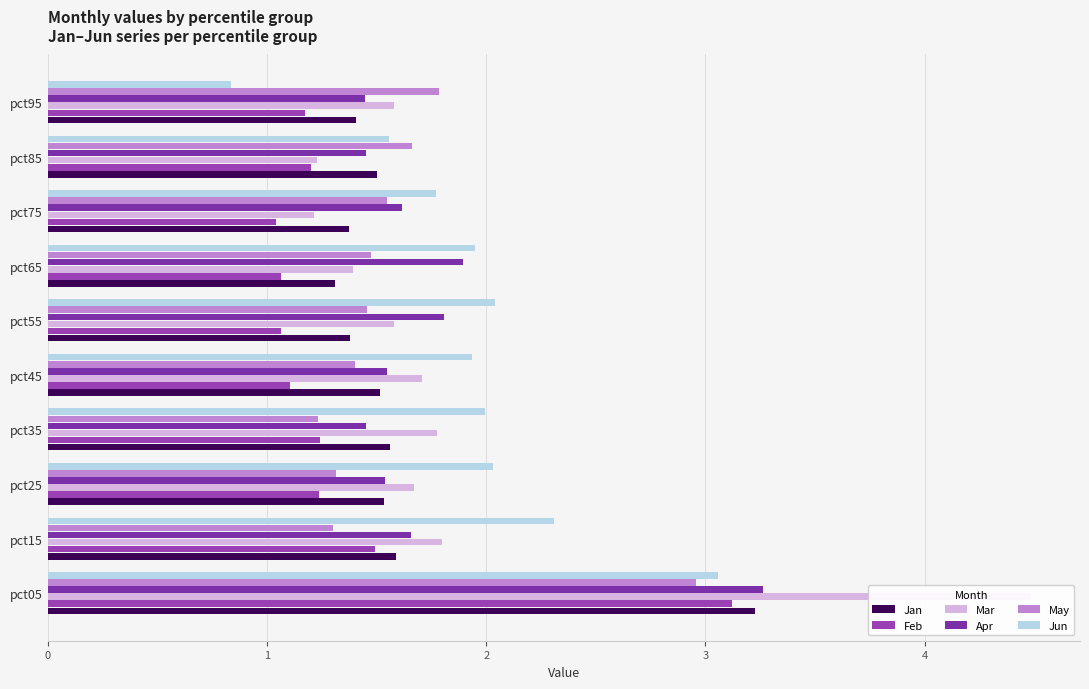

Rank the series at pct15 from lowest to highest value.

May, Feb, Jan, Apr, Mar, Jun